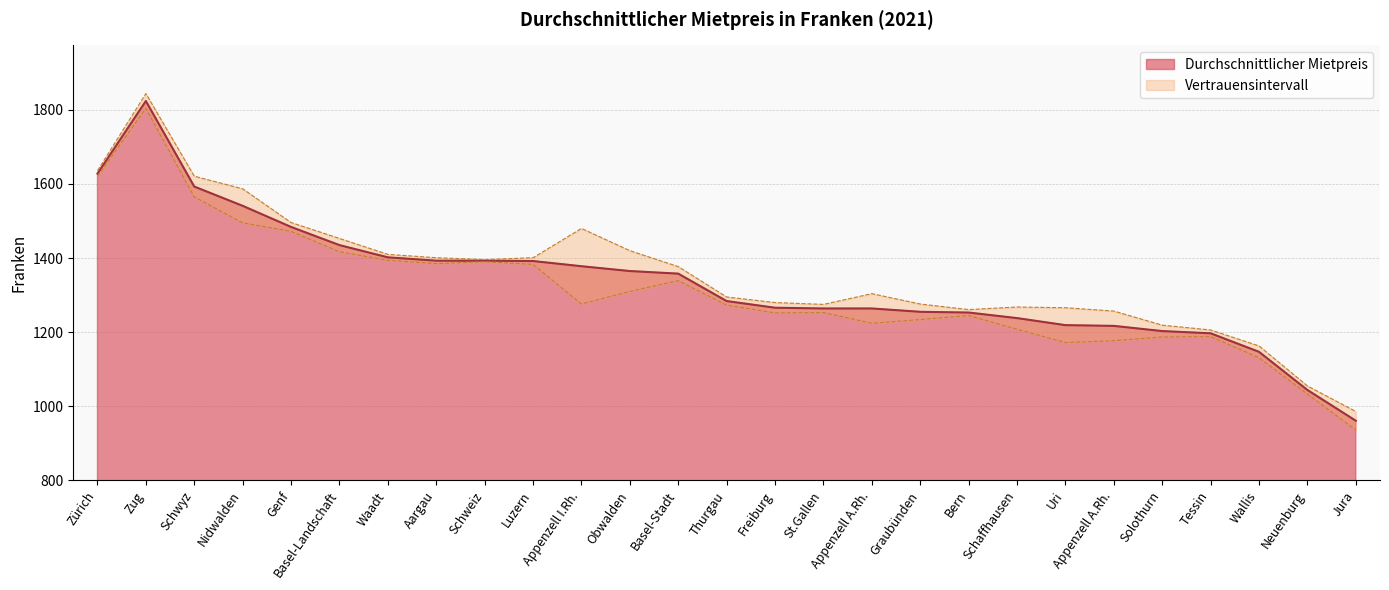

The chart shows a value of 2420 at Zug. True or false?

False